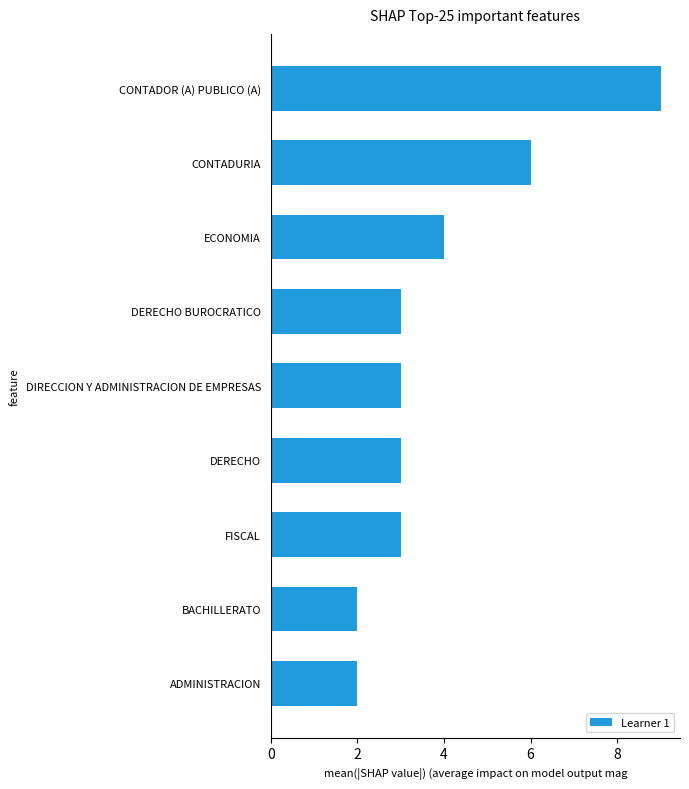

Between ECONOMIA and BACHILLERATO, which is larger?

ECONOMIA